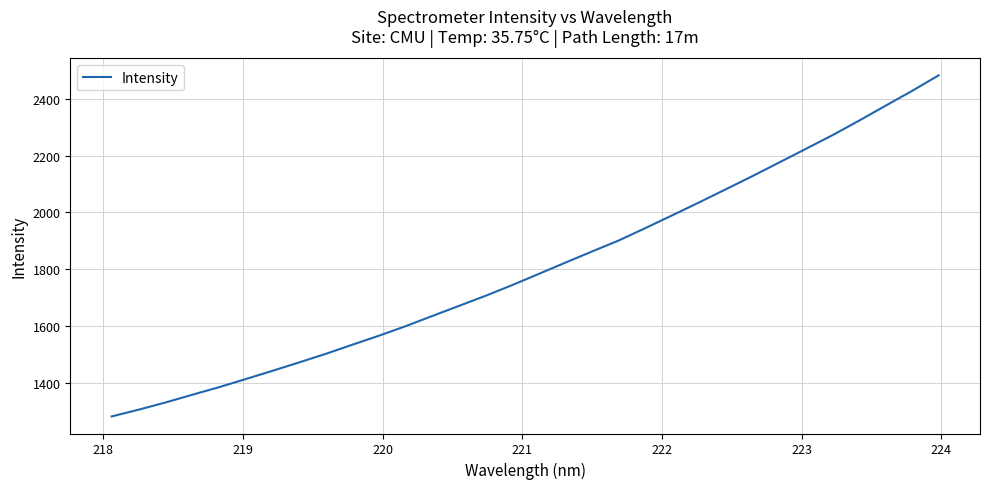

What is the maximum value shown in the chart?

2481.8